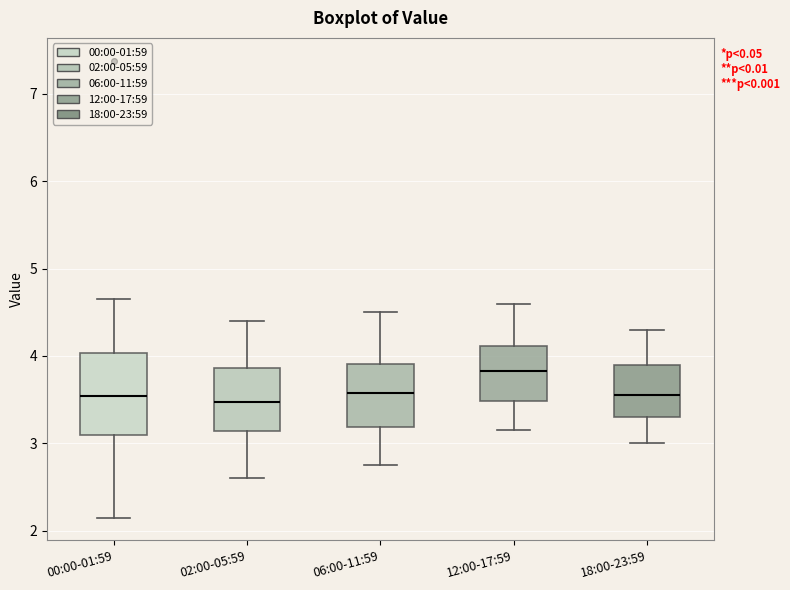

Reading left to right, read every box against the y-axis: the position of its median line, the range the box covers, and the ends of its whiskers. The values are not printed on the chart, so give them approximately, as read against the axis.

00:00-01:59: median 3.5, box 3.1 to 4.0, whiskers 2.2 to 4.7
02:00-05:59: median 3.5, box 3.1 to 3.9, whiskers 2.6 to 4.4
06:00-11:59: median 3.6, box 3.2 to 3.9, whiskers 2.8 to 4.5
12:00-17:59: median 3.8, box 3.5 to 4.1, whiskers 3.2 to 4.6
18:00-23:59: median 3.6, box 3.3 to 3.9, whiskers 3.0 to 4.3